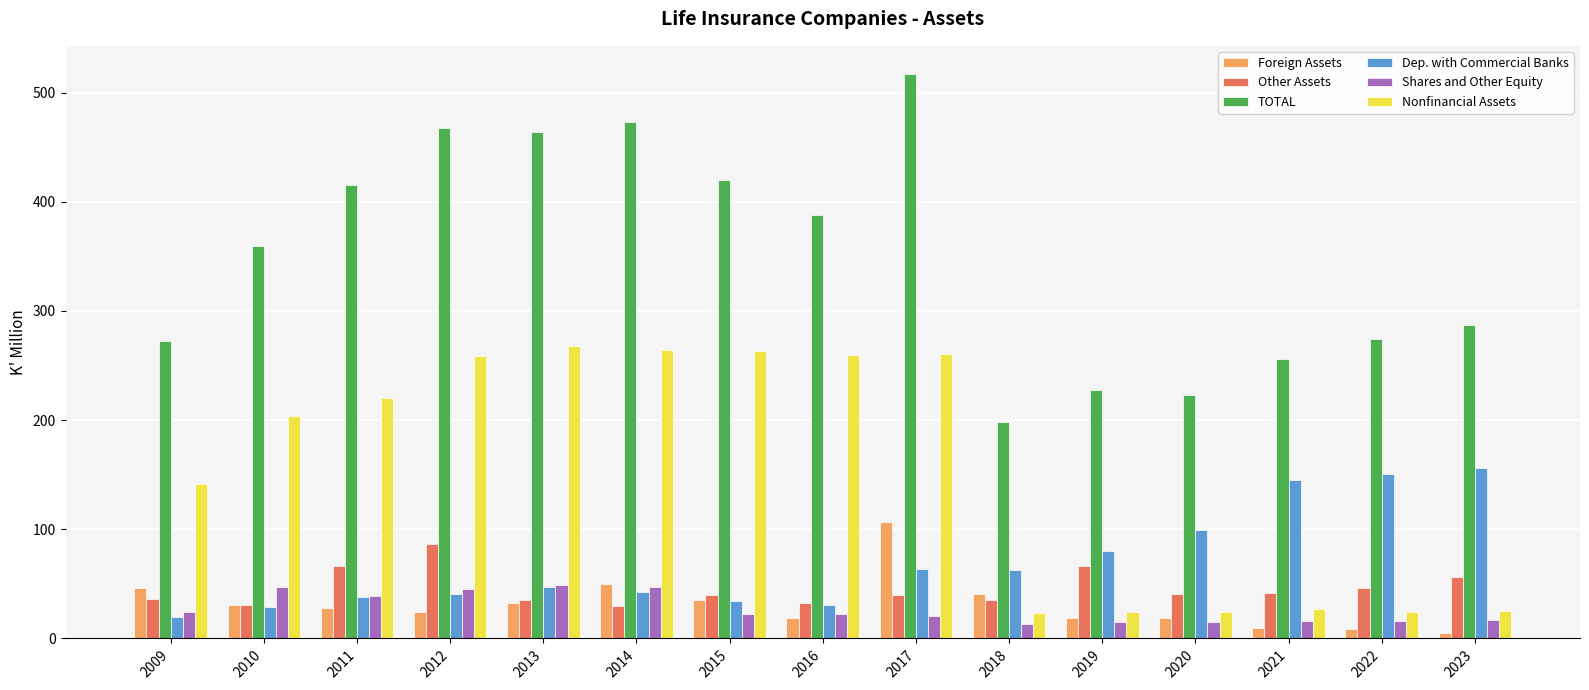

How many distinct data groups are displayed?

6